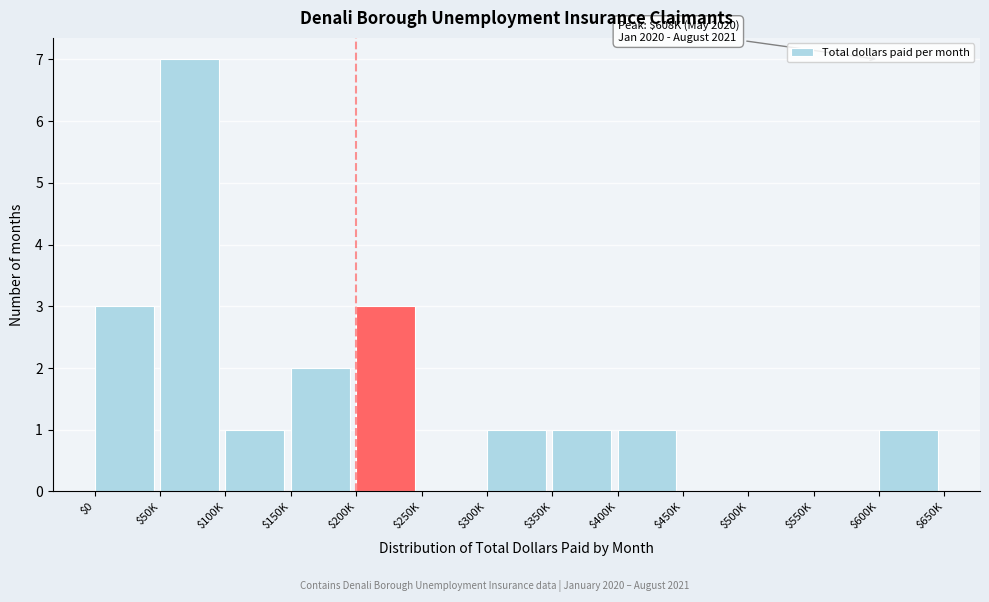

Which label corresponds to the largest value in the chart?

$50K